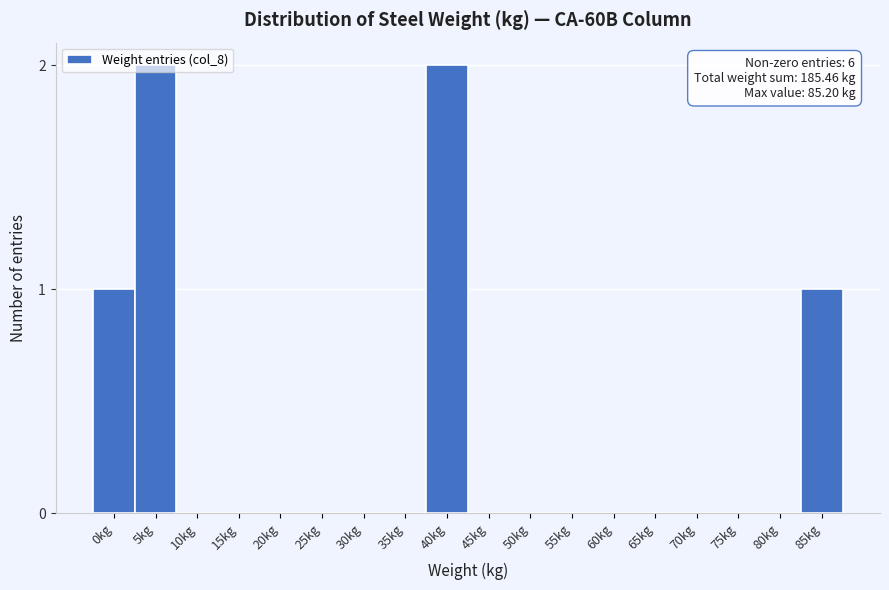

The value at 20kg is 0. True or false?

True